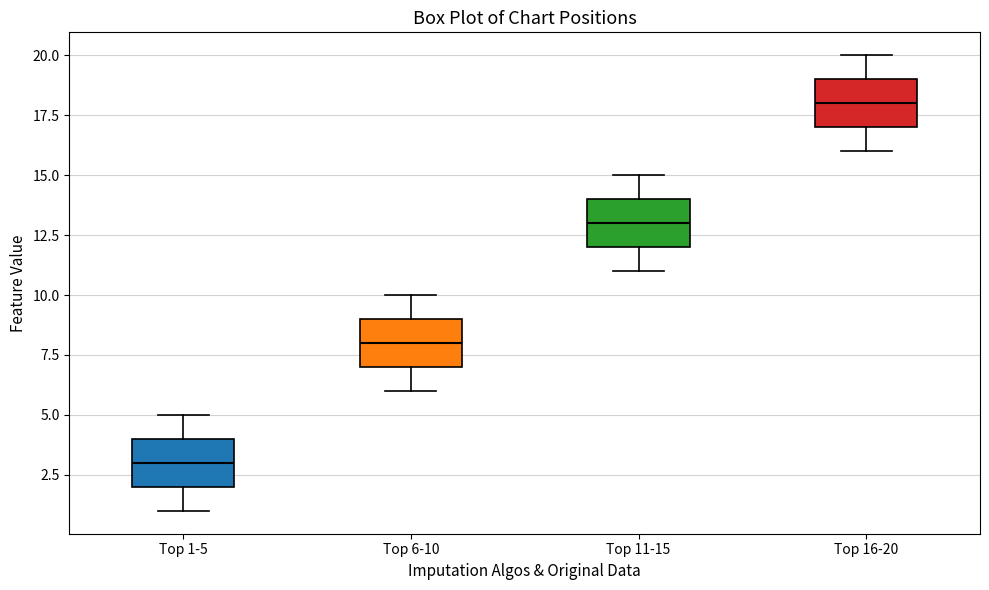

Which box's median line is the highest?

Top 16-20